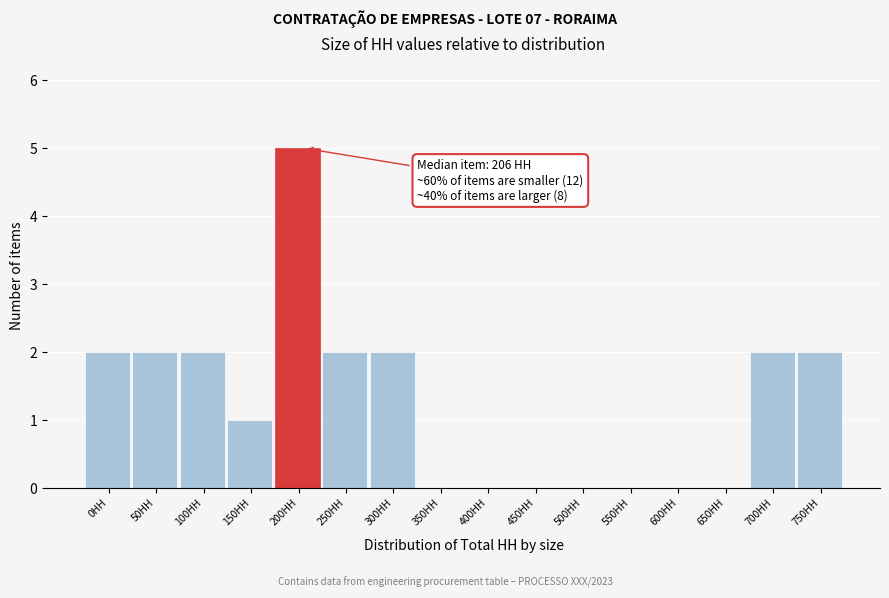

Reading right to left, list all the values displayed in this chart.

750HH=2	700HH=2	650HH=0	600HH=0	550HH=0	500HH=0	450HH=0	400HH=0	350HH=0	300HH=2	250HH=2	200HH=5	150HH=1	100HH=2	50HH=2	0HH=2